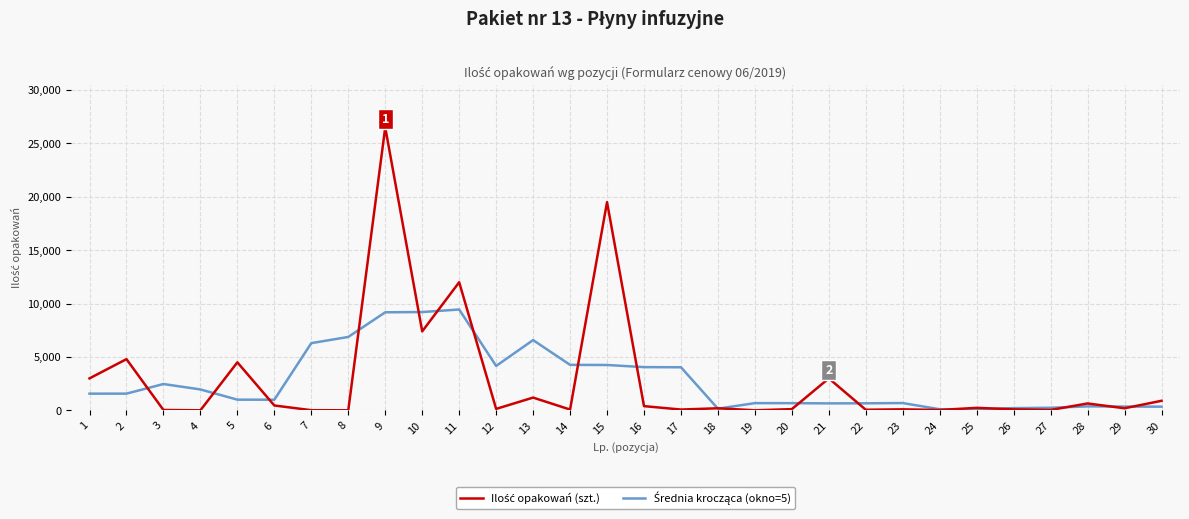

At which category is the sum across all series the highest?

9